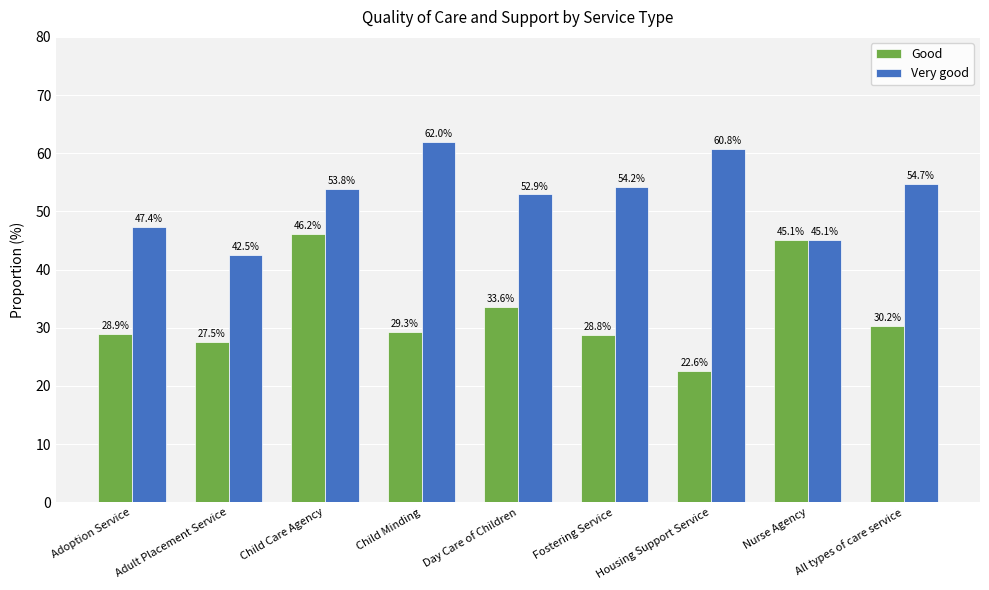

True or false: Good has a value of 28.8 at Fostering Service.

True